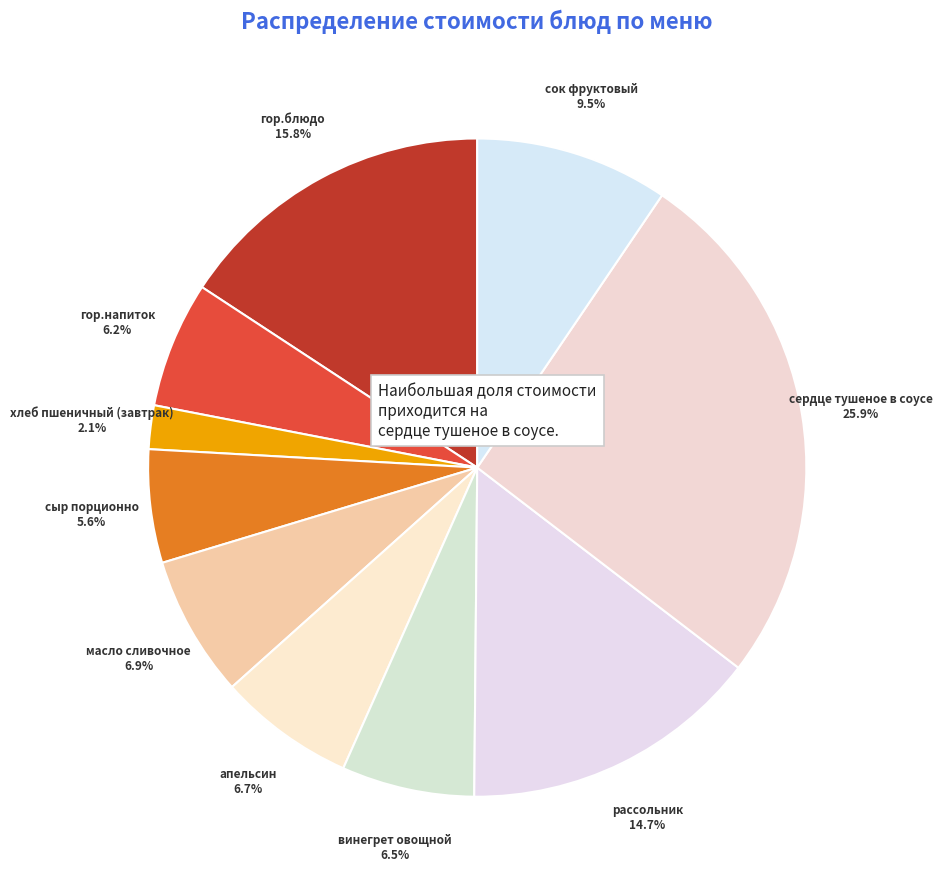

How many segments does this pie chart have?

10